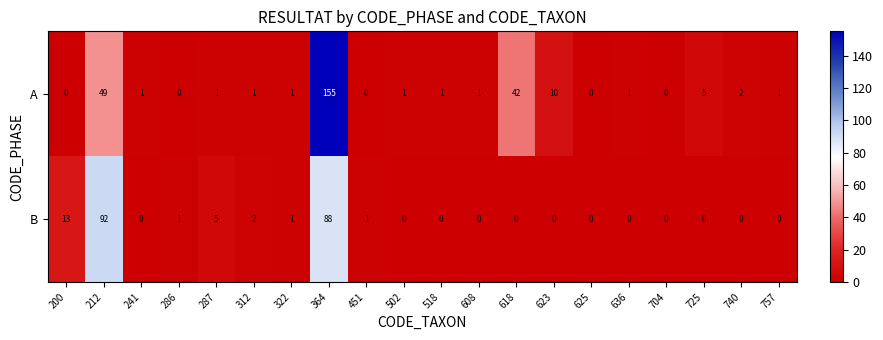

Which series has the largest range (max minus min)?

A